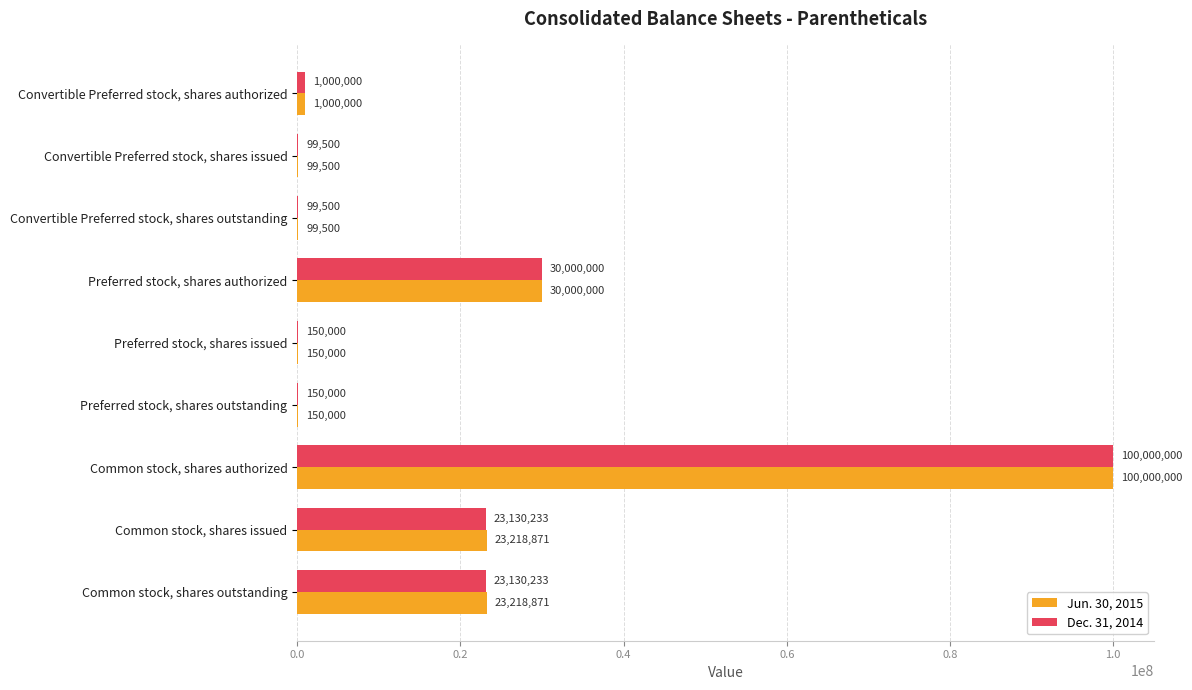

At which label is Dec. 31, 2014 closest to 50049750?

Preferred stock, shares authorized